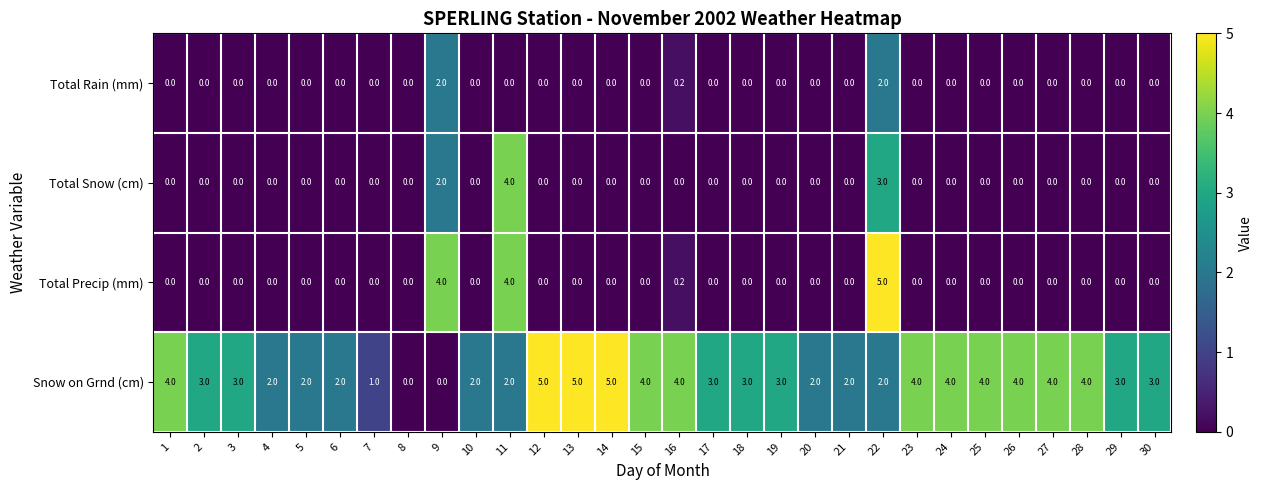

True or false: Snow on Grnd (cm) has a value of 0.0 at 9.

True